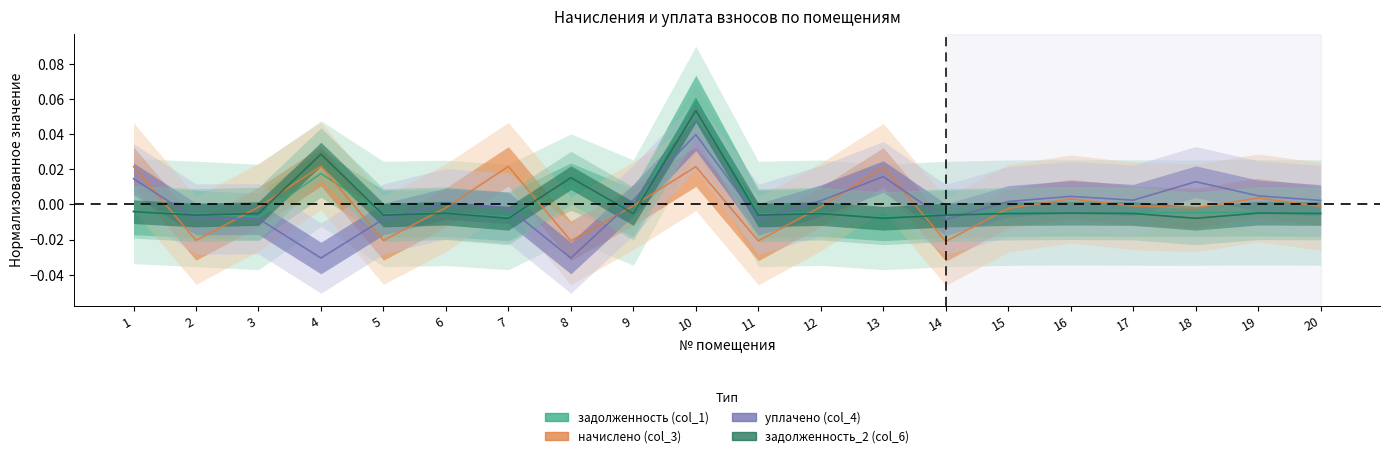

Which series has the widest spread of values?

уплачено (col_4)